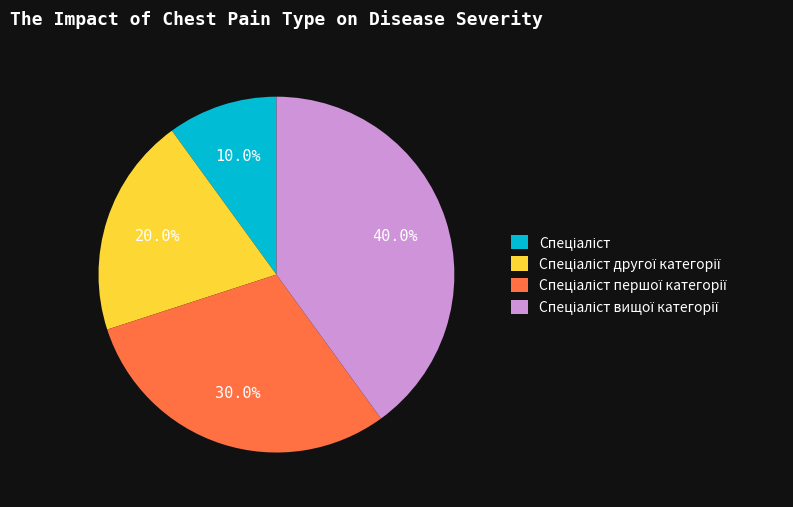

Count the number of slices in the pie.

4